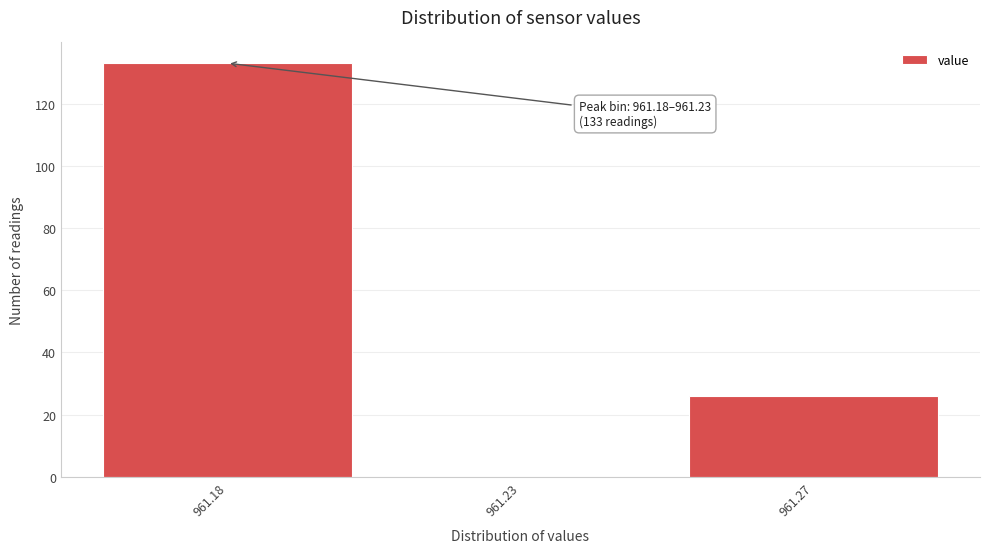

Reading left to right, what are all the values shown in this chart?

961.18=133	961.23=0	961.27=26